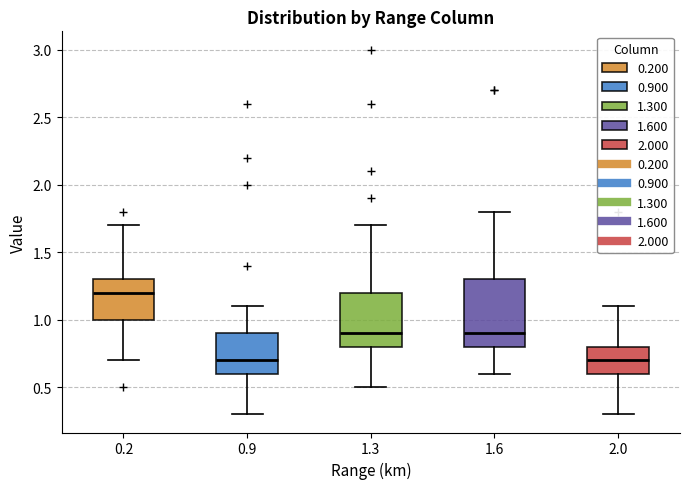

Where is the lower edge of the box at x = 1.3 on the y-axis? The values are not printed on the chart, so give them approximately, as read against the axis.

0.8